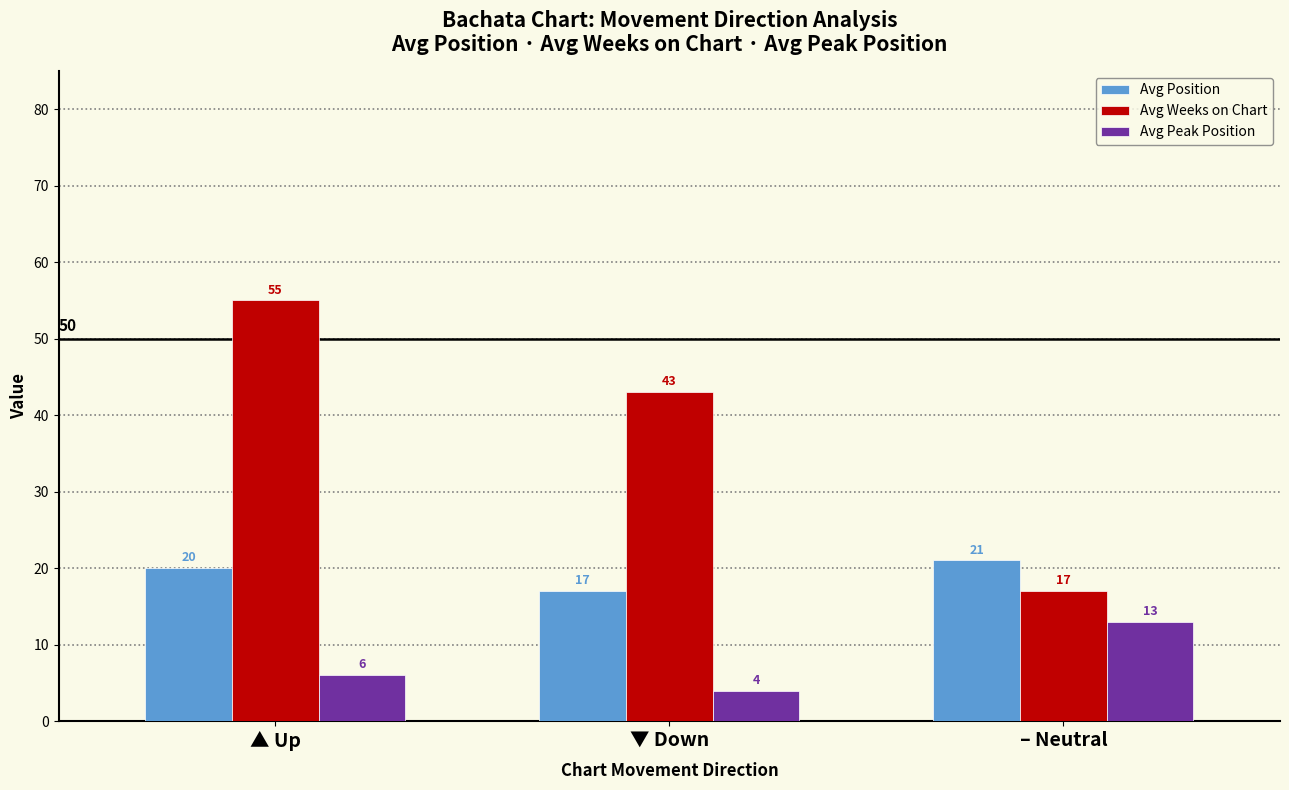

Between ▲ Up and – Neutral, which series saw the biggest shift?

Avg Weeks on Chart